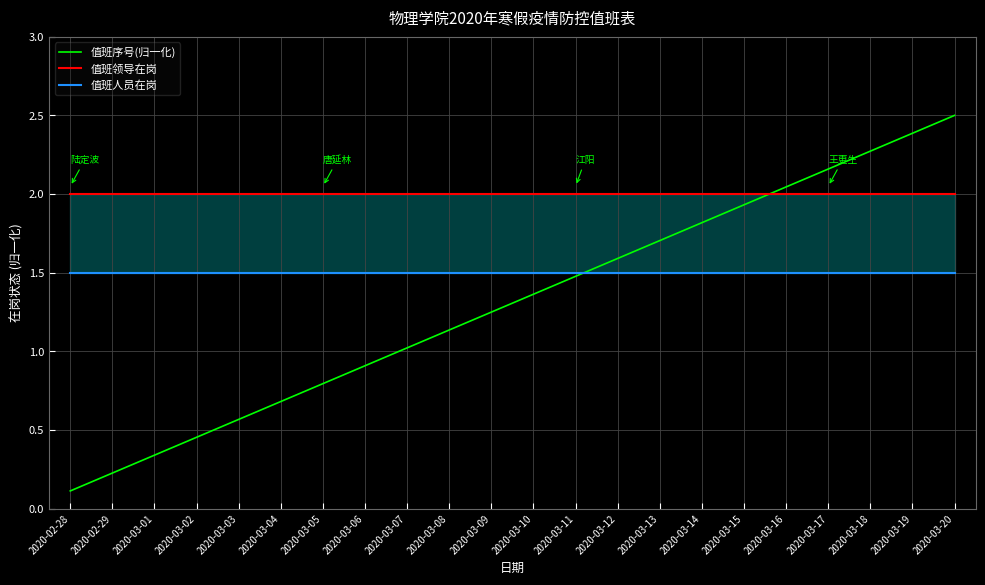

Reading right to left, list all the values displayed in this chart.

值班序号(归一化): 2020-03-20=2.5	2020-03-19=2.4	2020-03-18=2.3	2020-03-17=2.2	2020-03-16=2.0	2020-03-15=1.9	2020-03-14=1.8	2020-03-13=1.7	2020-03-12=1.6	2020-03-11=1.5	2020-03-10=1.4	2020-03-09=1.2	2020-03-08=1.1	2020-03-07=1.0	2020-03-06=0.9	2020-03-05=0.8	2020-03-04=0.7	2020-03-03=0.6	2020-03-02=0.5	2020-03-01=0.3	2020-02-29=0.2	2020-02-28=0.1
值班领导在岗: 2020-03-20=2.0	2020-03-19=2.0	2020-03-18=2.0	2020-03-17=2.0	2020-03-16=2.0	2020-03-15=2.0	2020-03-14=2.0	2020-03-13=2.0	2020-03-12=2.0	2020-03-11=2.0	2020-03-10=2.0	2020-03-09=2.0	2020-03-08=2.0	2020-03-07=2.0	2020-03-06=2.0	2020-03-05=2.0	2020-03-04=2.0	2020-03-03=2.0	2020-03-02=2.0	2020-03-01=2.0	2020-02-29=2.0	2020-02-28=2.0
值班人员在岗: 2020-03-20=1.5	2020-03-19=1.5	2020-03-18=1.5	2020-03-17=1.5	2020-03-16=1.5	2020-03-15=1.5	2020-03-14=1.5	2020-03-13=1.5	2020-03-12=1.5	2020-03-11=1.5	2020-03-10=1.5	2020-03-09=1.5	2020-03-08=1.5	2020-03-07=1.5	2020-03-06=1.5	2020-03-05=1.5	2020-03-04=1.5	2020-03-03=1.5	2020-03-02=1.5	2020-03-01=1.5	2020-02-29=1.5	2020-02-28=1.5